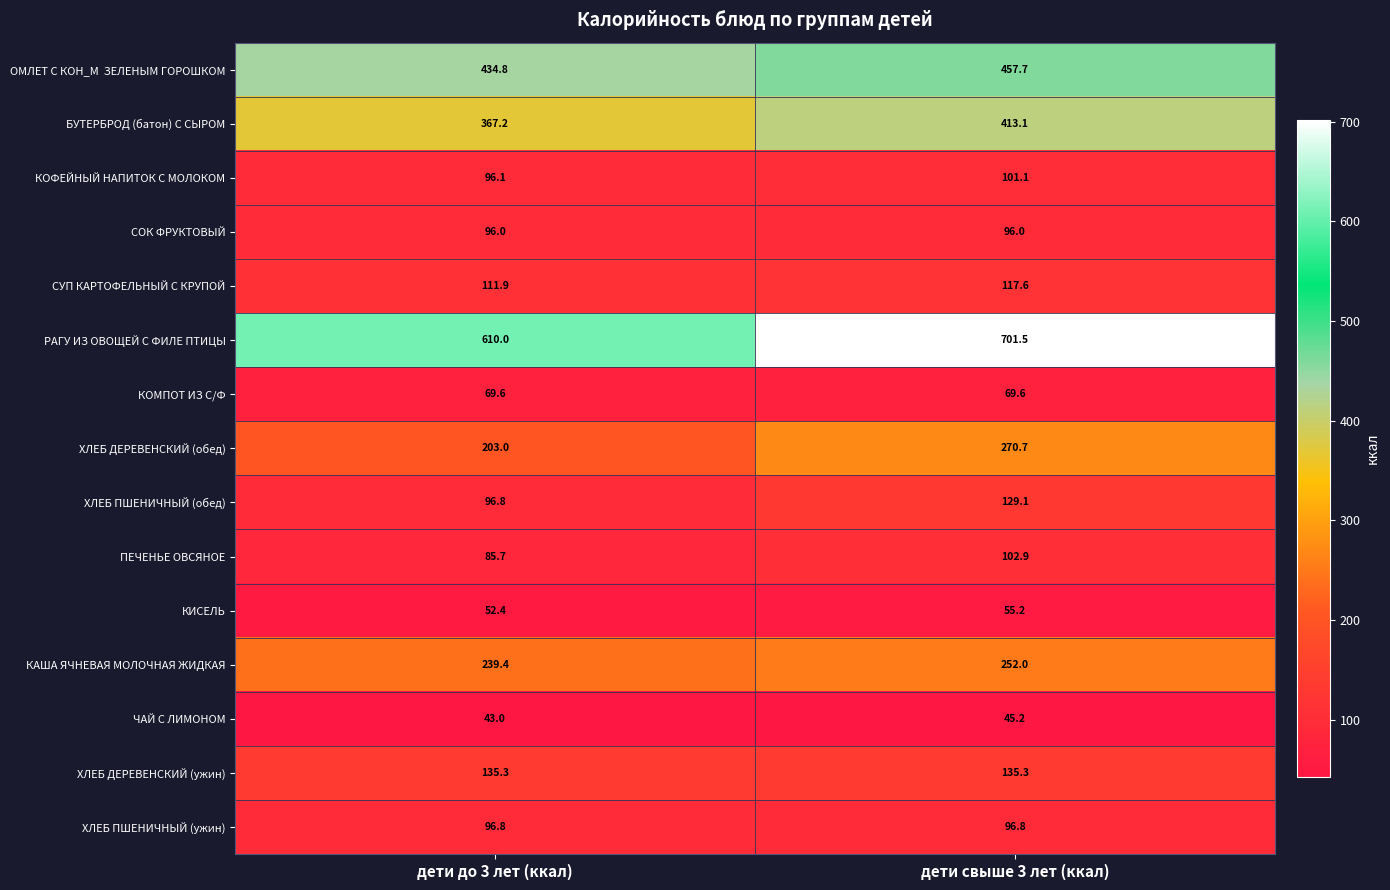

Between дети до 3 лет (ккал) and дети свыше 3 лет (ккал), which series saw the biggest shift?

РАГУ ИЗ ОВОЩЕЙ С ФИЛЕ ПТИЦЫ